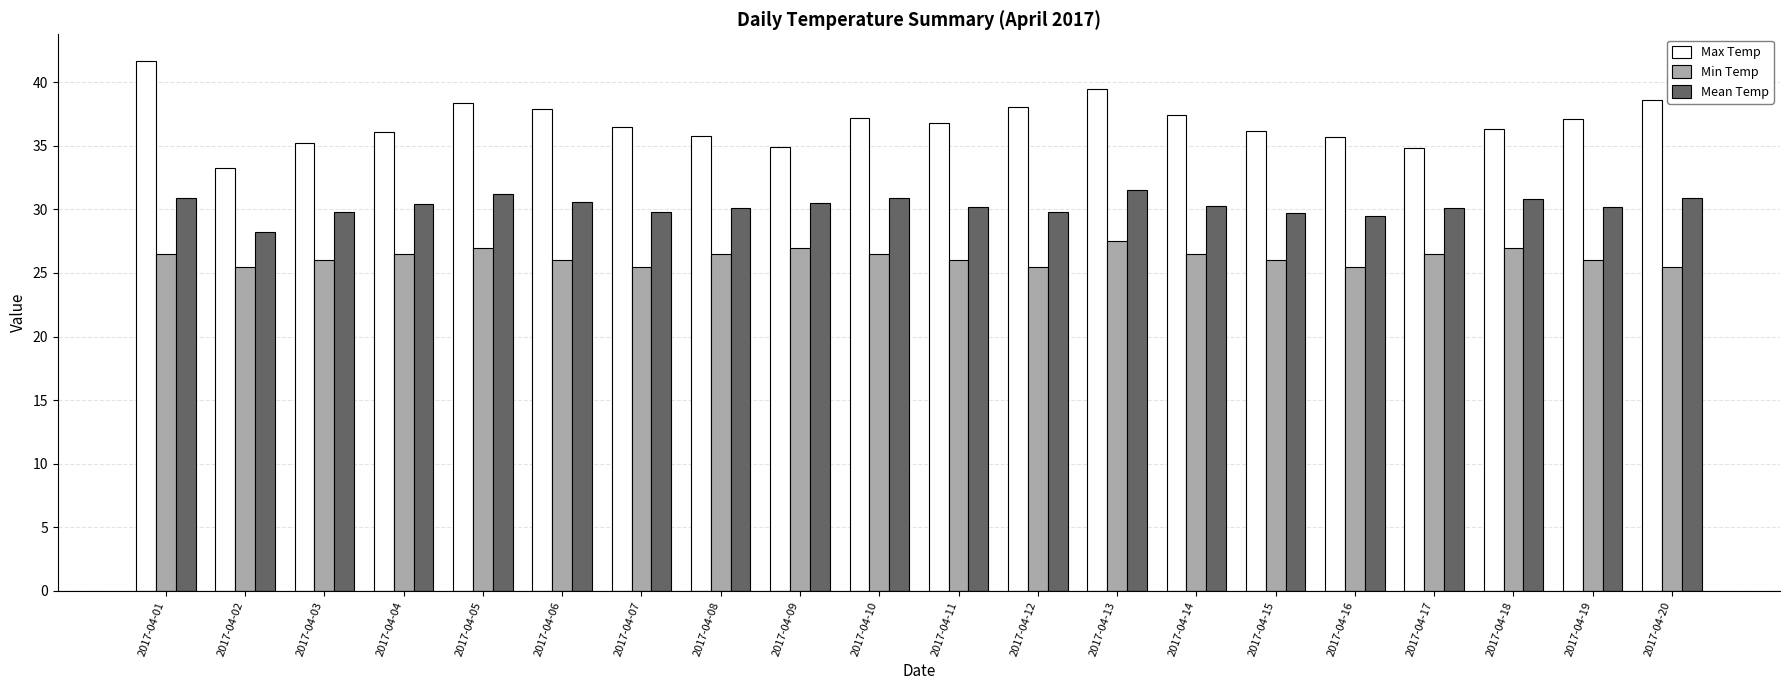

Rank the series by their average value, from lowest to highest.

Min Temp, Mean Temp, Max Temp